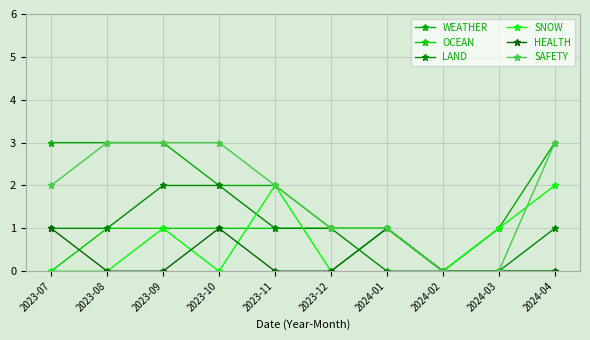

Which series has the largest total across all categories?

WEATHER